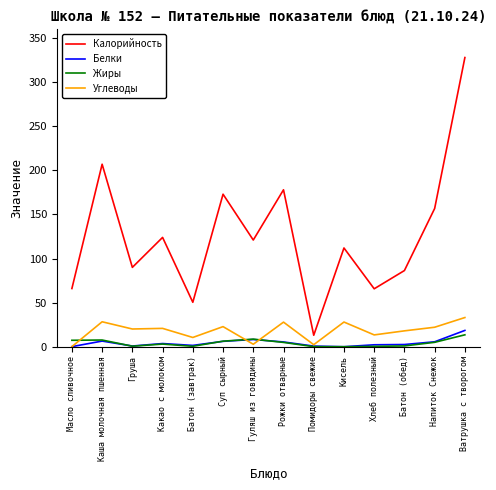

Between Суп сырный and Ватрушка с творогом, which series saw the biggest shift?

Калорийность